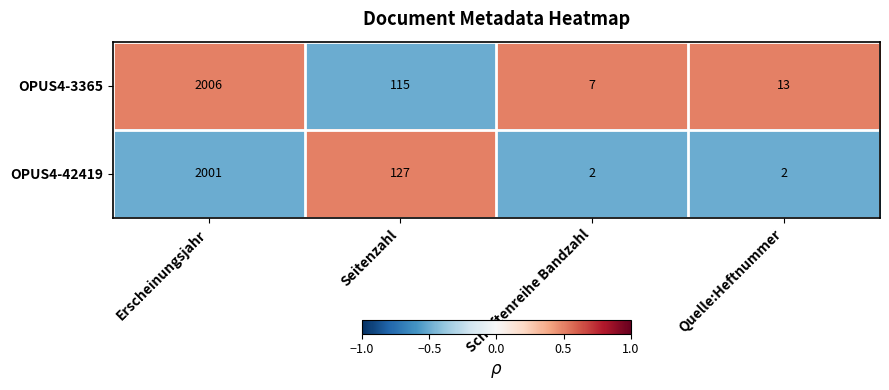

The OPUS4-3365 series shows 505 at Erscheinungsjahr. True or false?

False